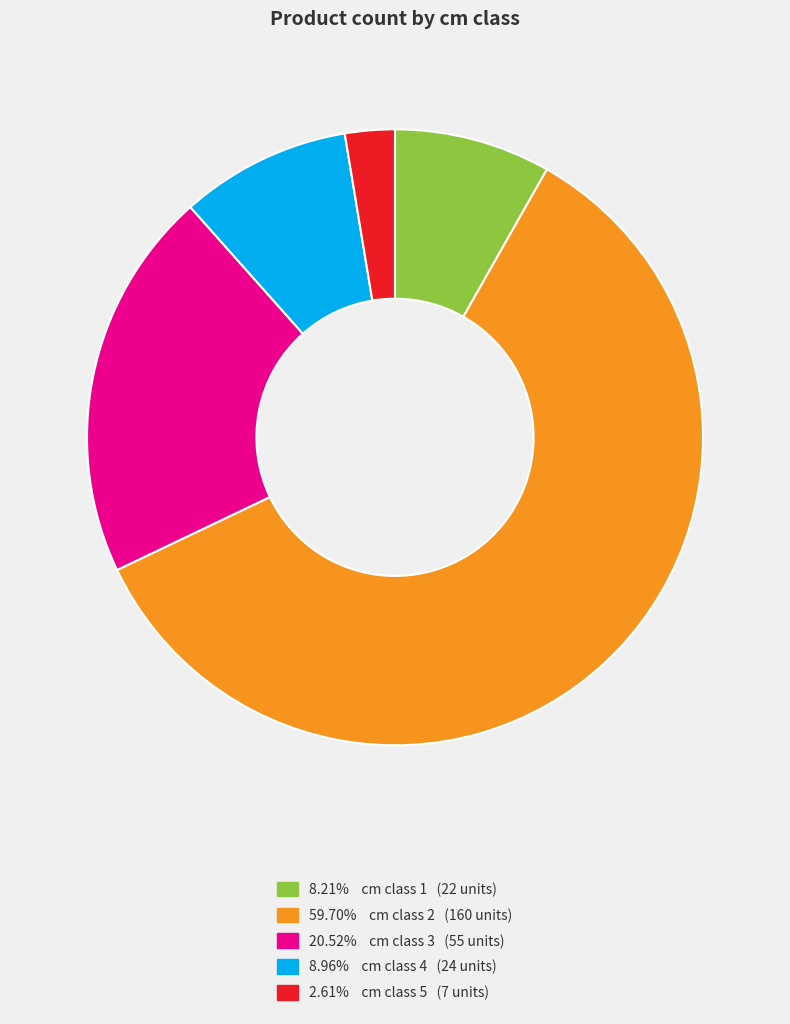

Do 20.52% cm class 3 (55 units) and 2.61% cm class 5 (7 units) together represent more than half of the pie?

No